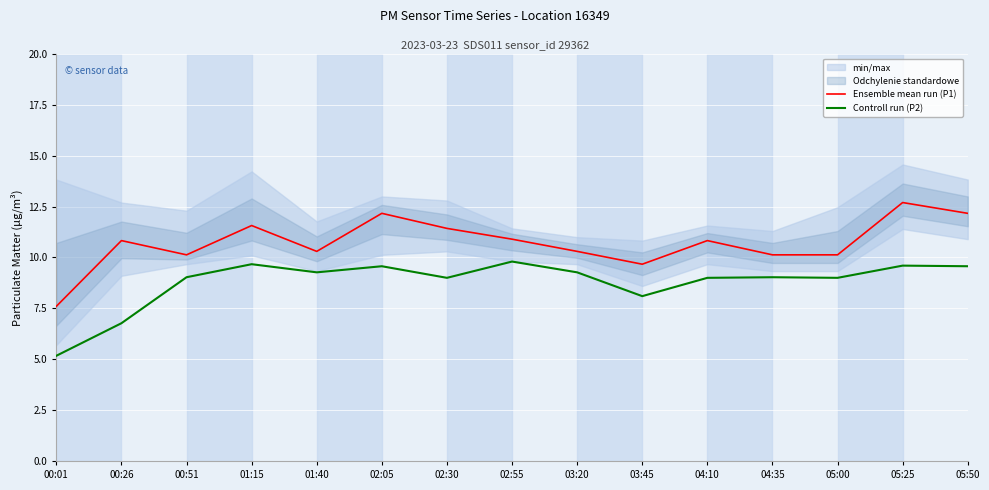

Is the value of Ensemble mean run (P1) at 01:40 greater than the value of Controll run (P2) at 02:05?

Yes